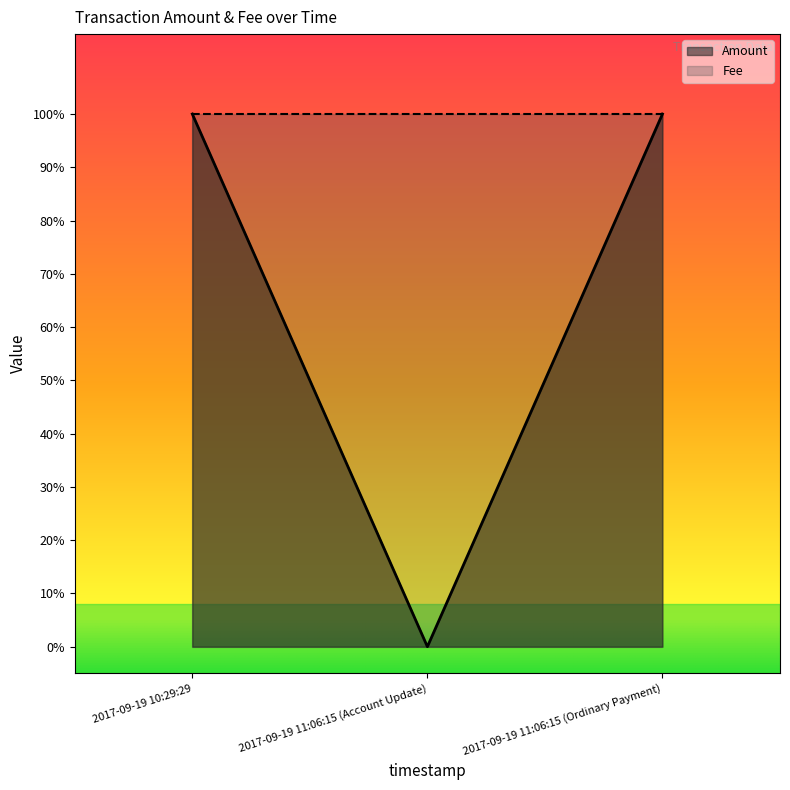

What is the greatest value displayed?

1